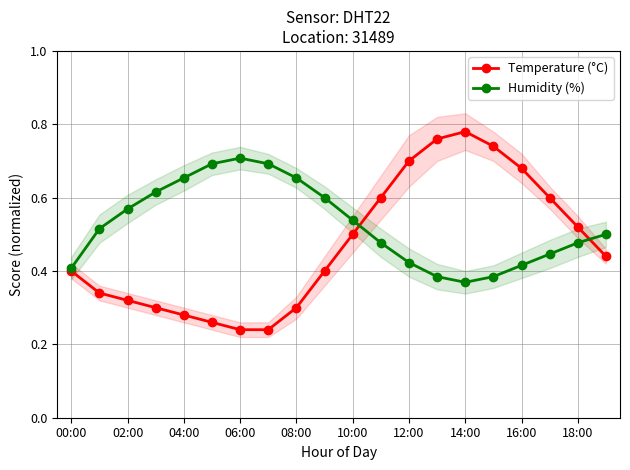

Does the chart display data point markers on the line(s)?

Yes